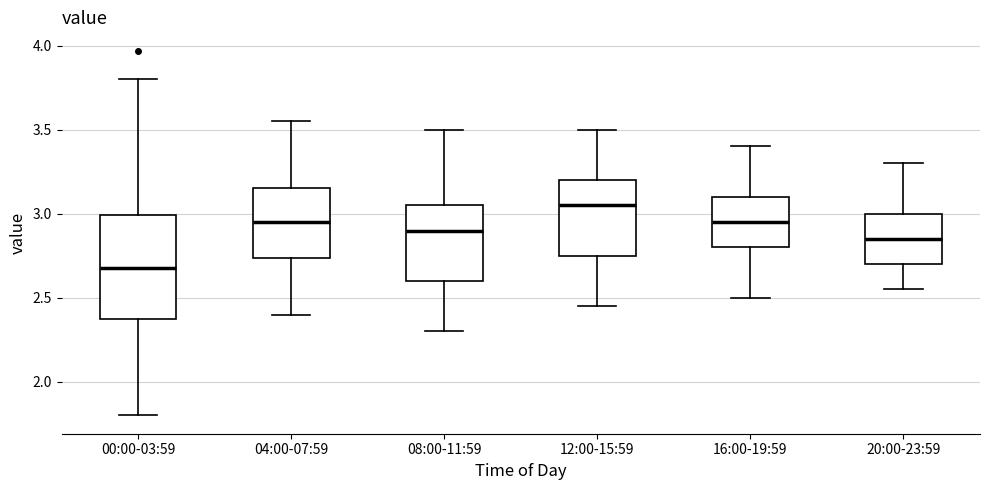

Where does the upper whisker of the box for 08:00-11:59 end on the y-axis? The values are not printed on the chart, so give them approximately, as read against the axis.

3.50